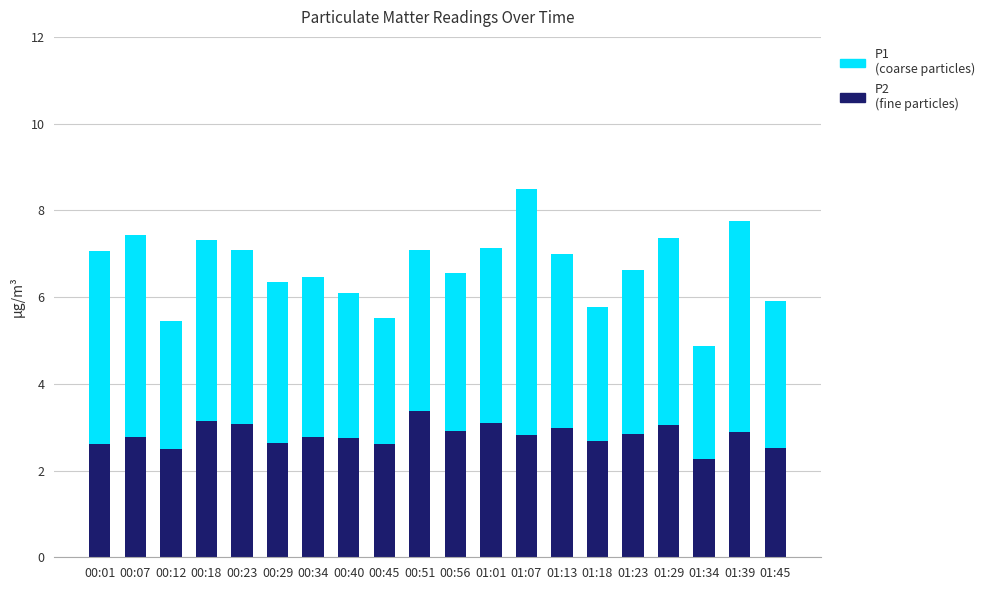

What is the average value of the P2 (fine particles) series?

2.8